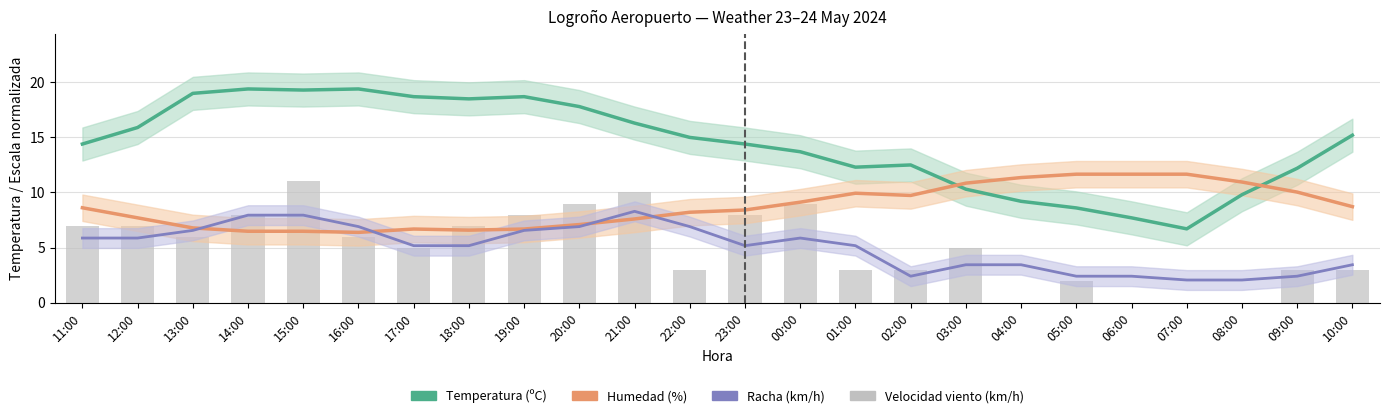

Are the bars grouped side by side (vs. stacked)?

Yes